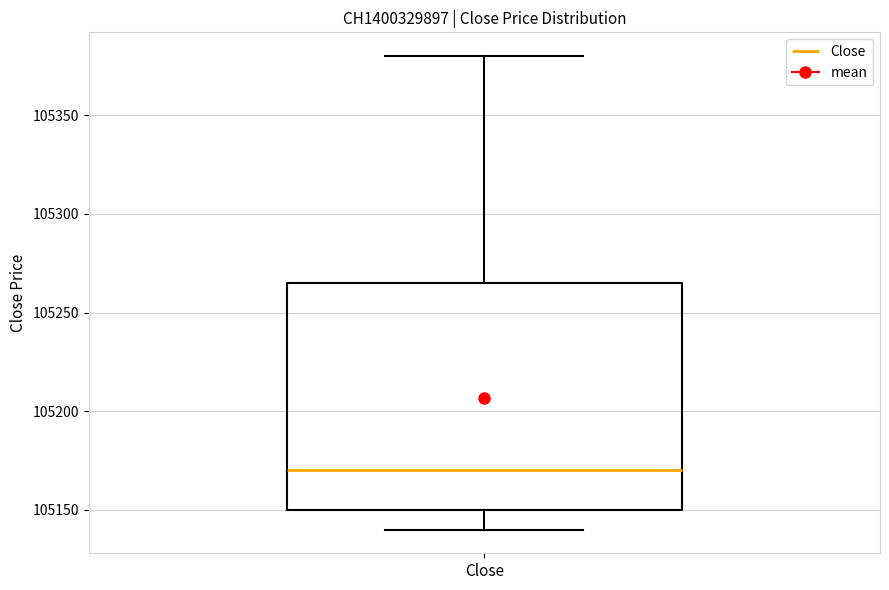

Read this box plot against the y-axis: the position of the median line, the range covered by the box, and the ends of both whiskers. The values are not printed on the chart, so give them approximately, as read against the axis.

median 105170, box 105150 to 105265, whiskers 105140 to 105380